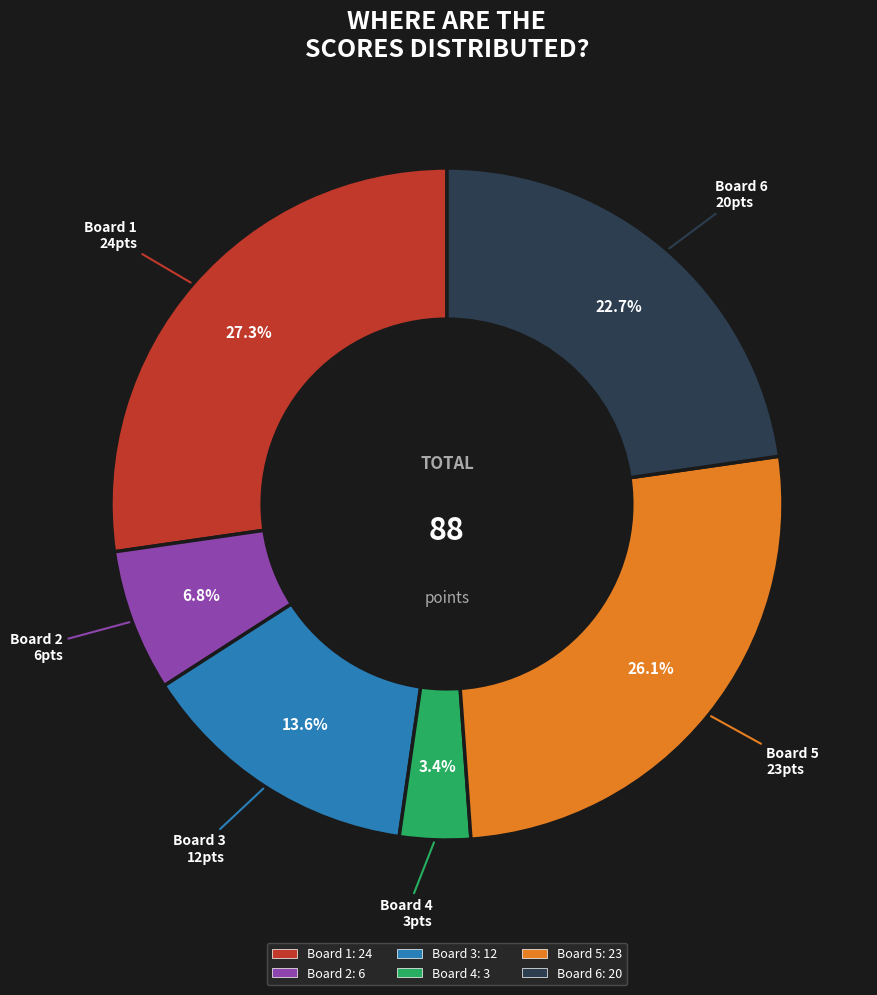

Which has a higher value, Board 4 or Board 3?

Board 3